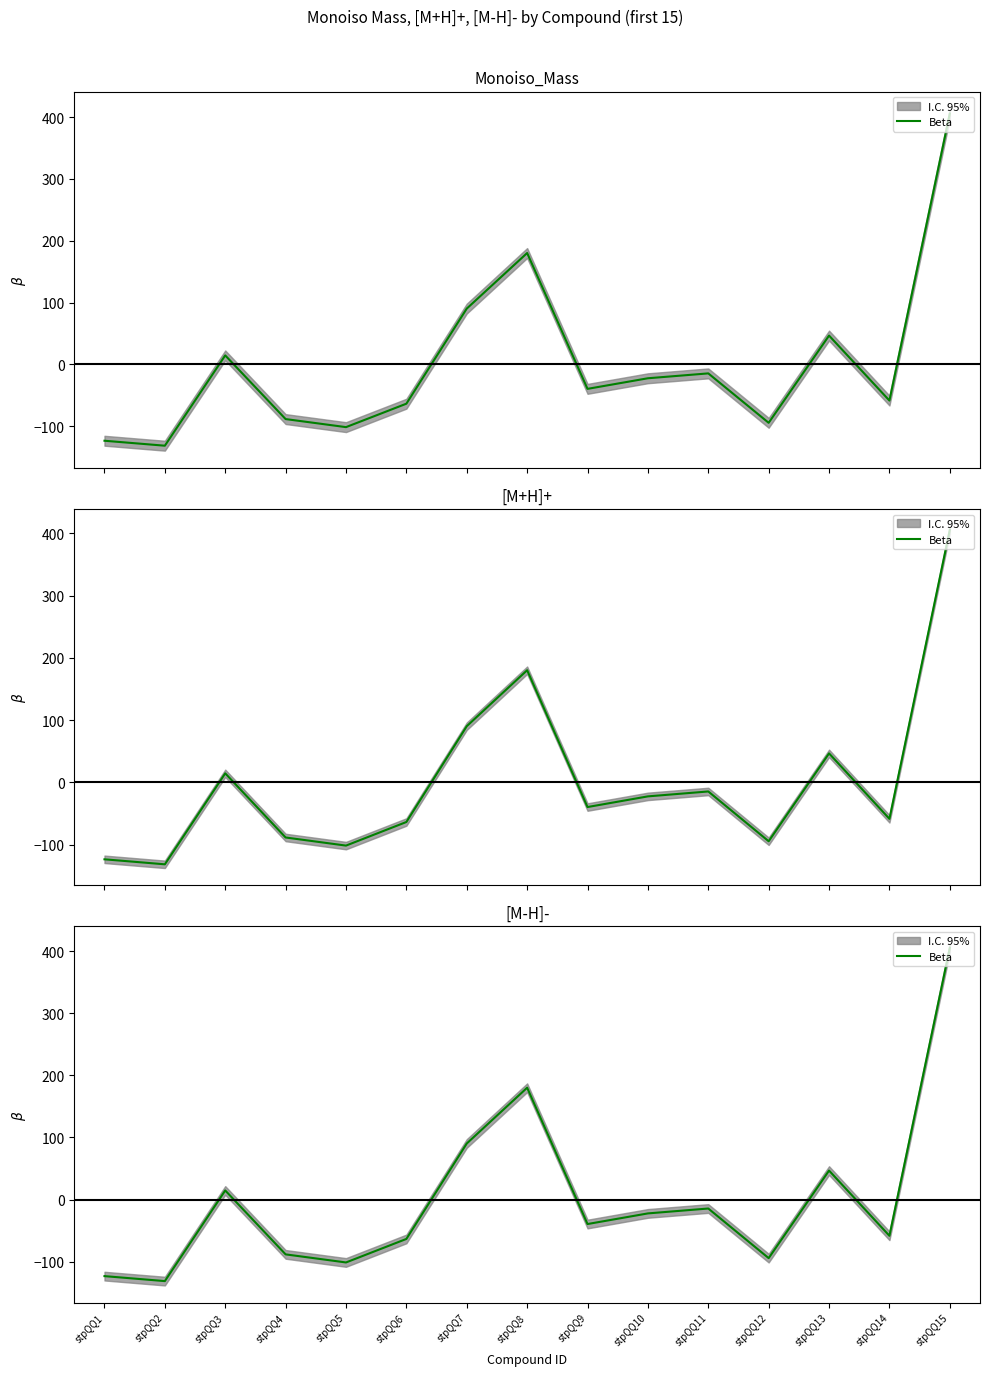

Does the chart display data point markers on the line(s)?

No